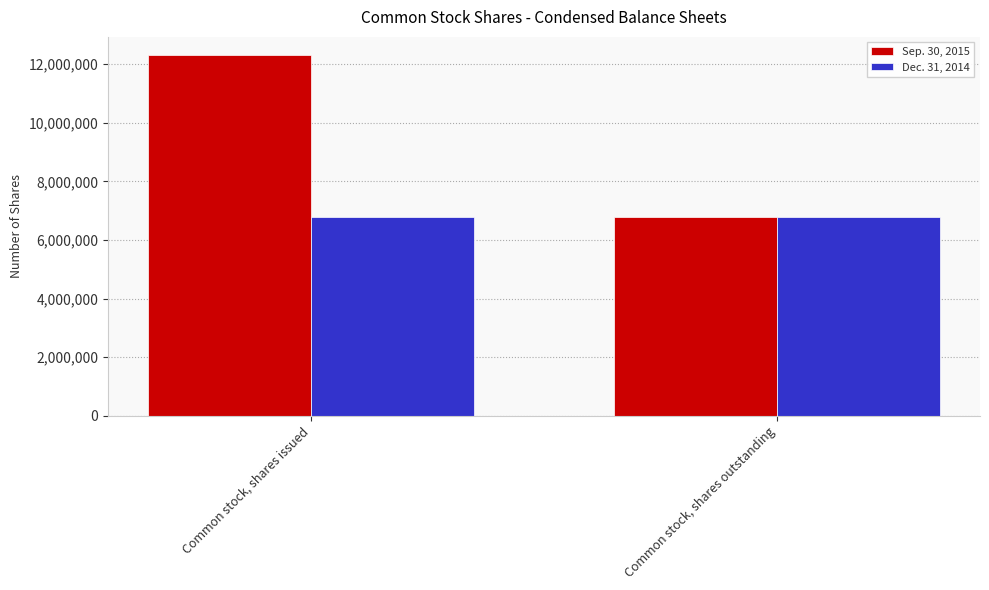

Is it true that Dec. 31, 2014 equals 2286620 at Common stock, shares issued?

False